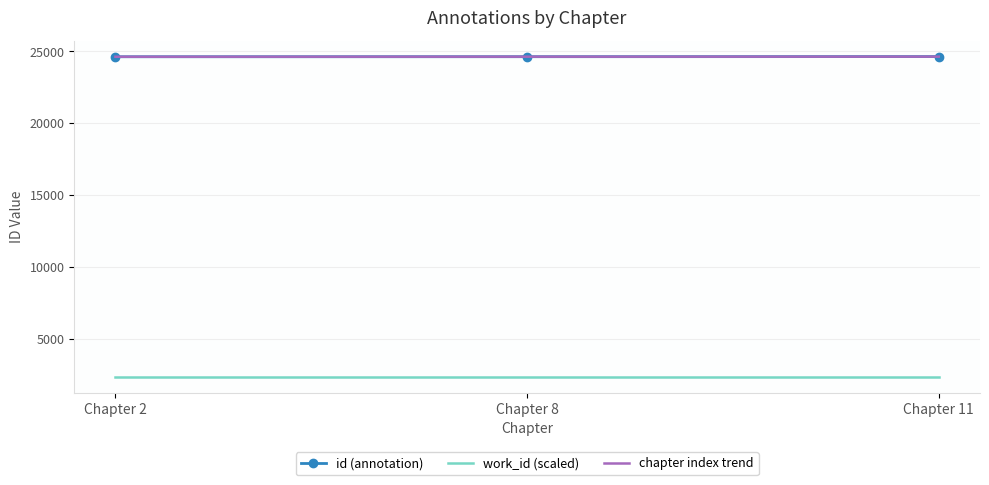

The value of work_id (scaled) at Chapter 8 is 2378.5. True or false?

True